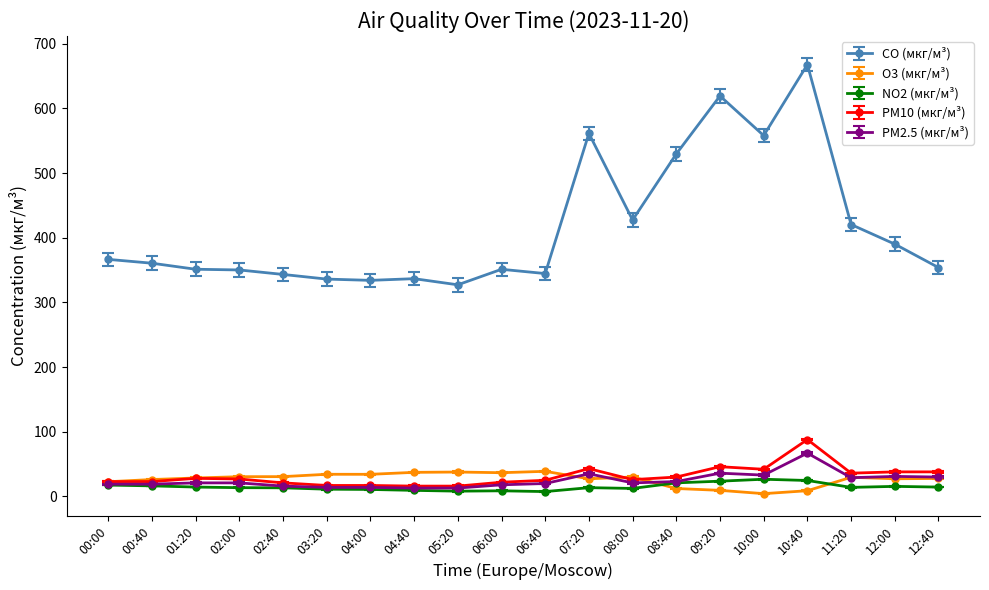

What is the label of the 14th point from the right?

04:00